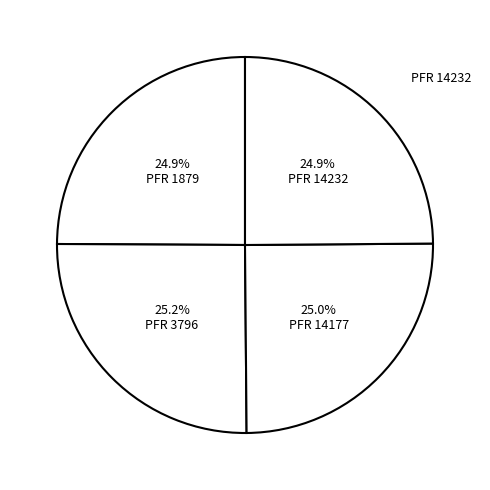

Which category has the biggest portion of the pie?

3796